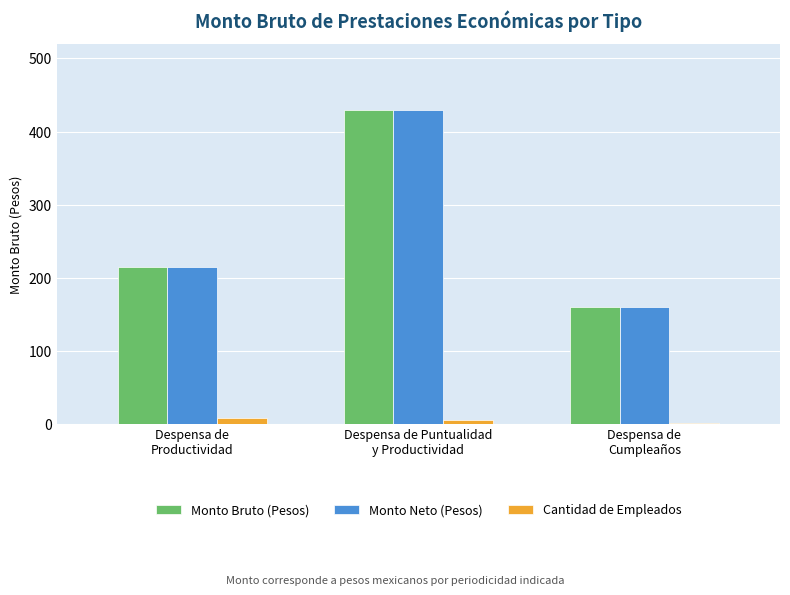

What is the lowest value of the Monto Neto (Pesos) series?

160